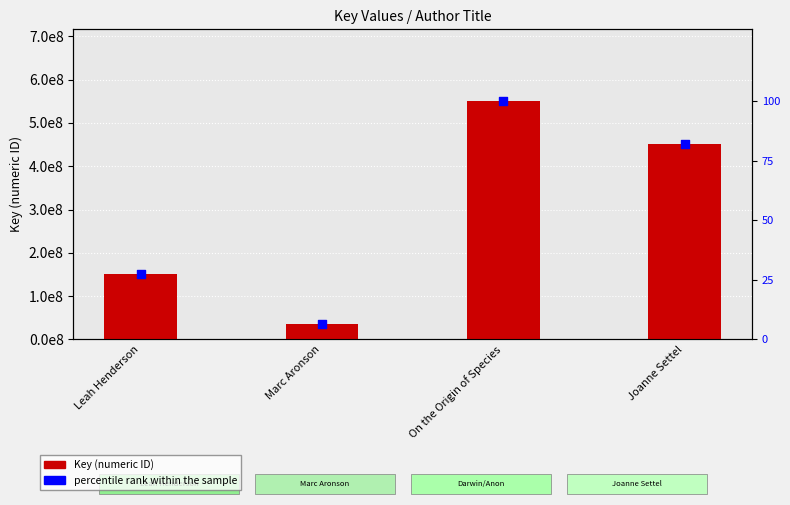

Which series reaches the minimum Y coordinate?

percentile rank within the sample